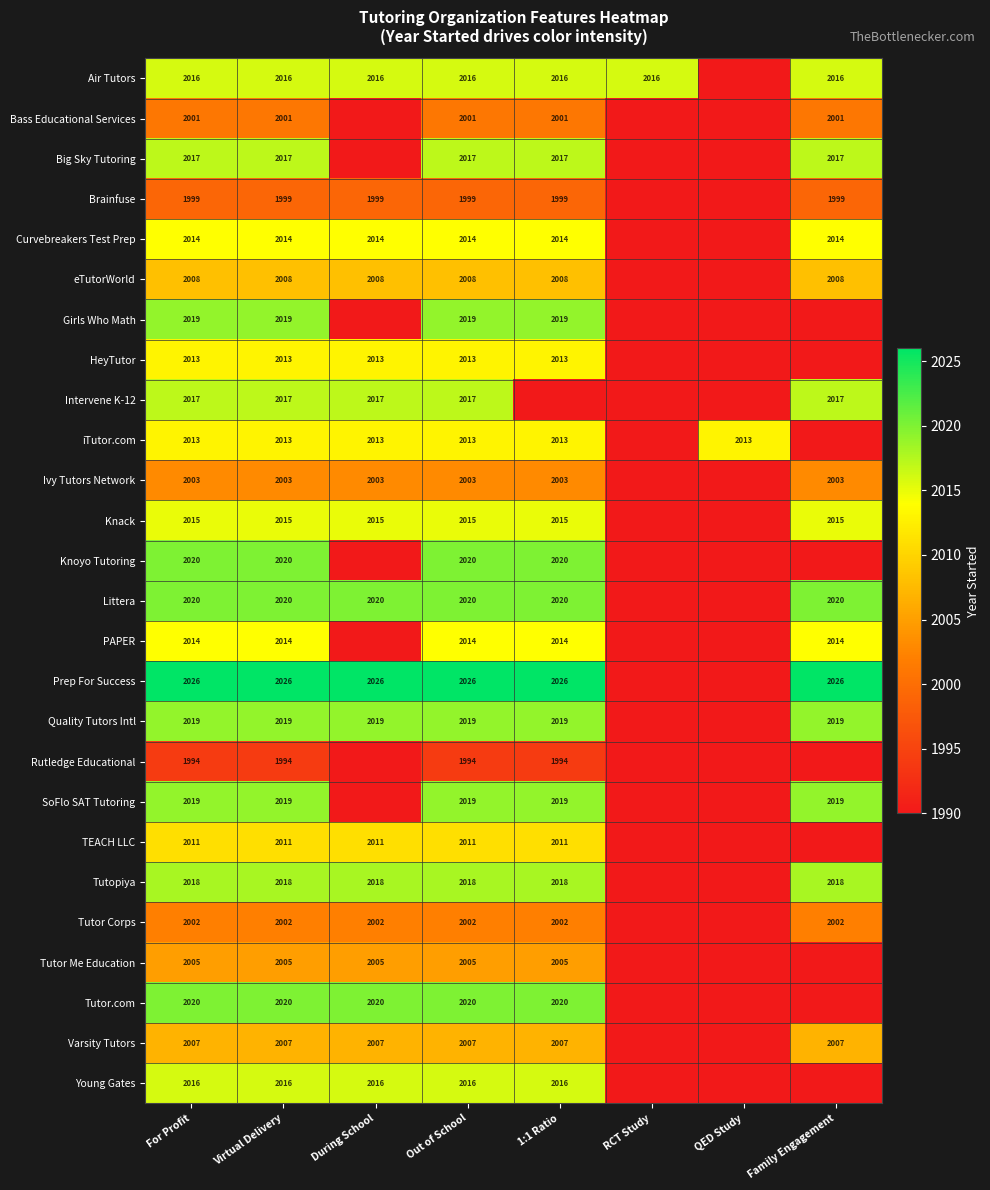

Is it true that Knack equals 2808 at Out of School?

False